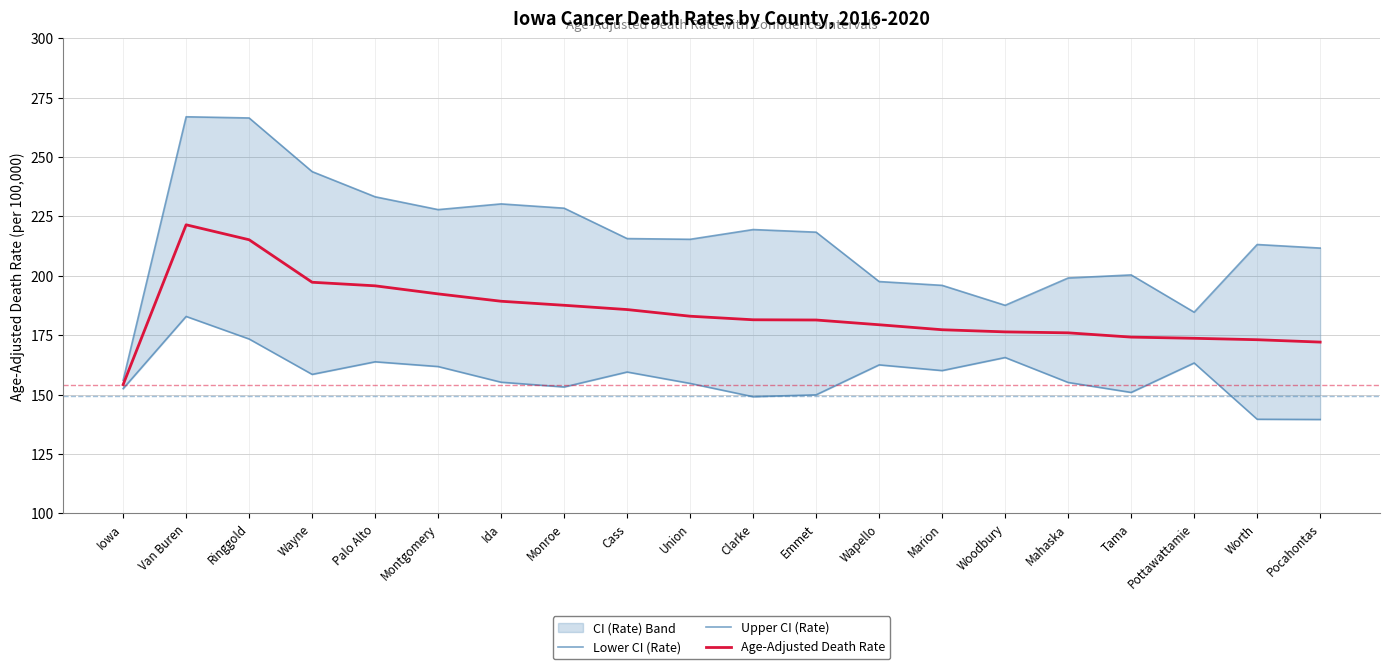

List the series in order of their peak value, lowest first.

Lower CI (Rate), Age-Adjusted Death Rate, Upper CI (Rate)